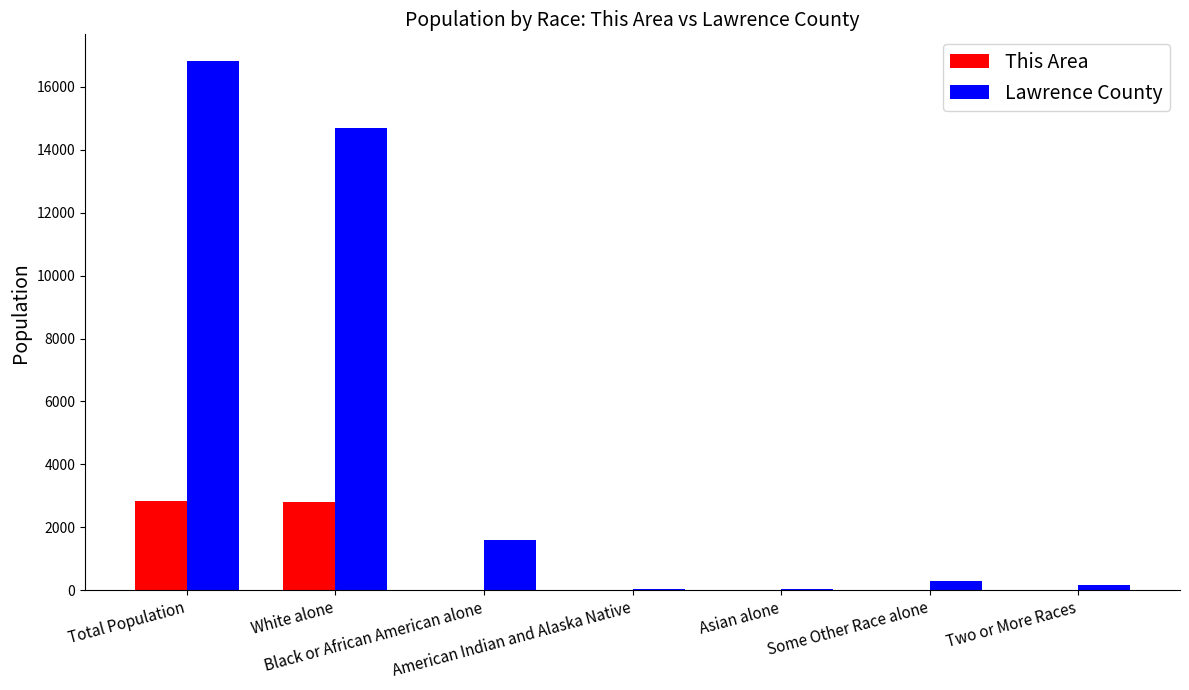

At which category is the sum across all series the highest?

Total Population